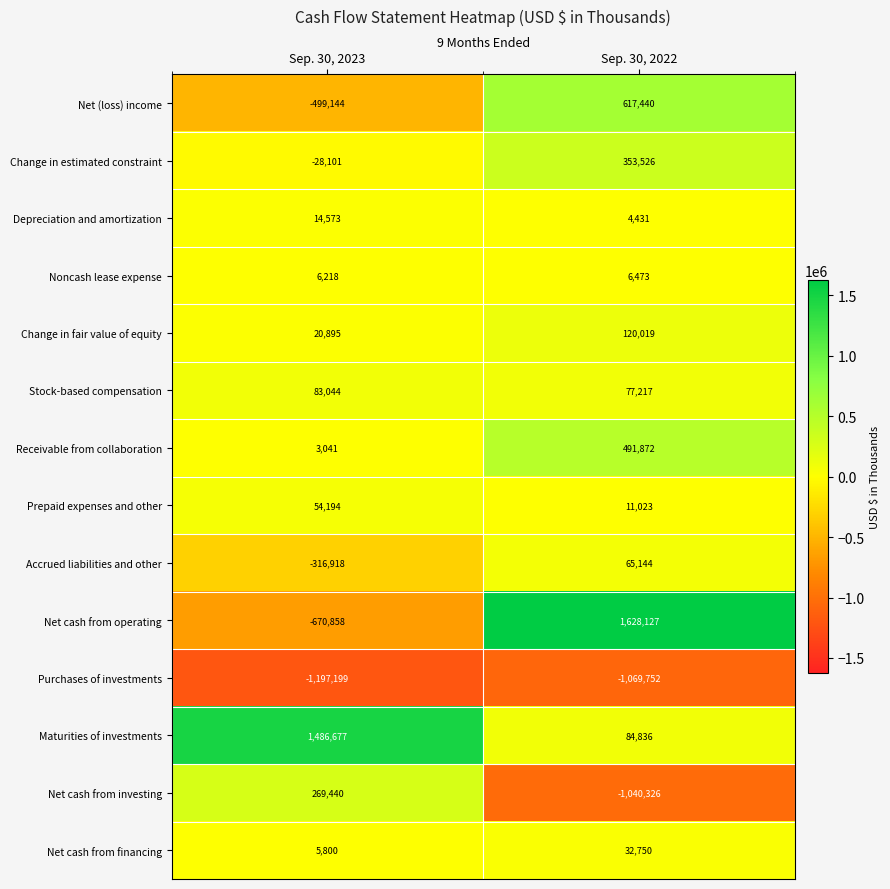

What is the total value across all series at Sep. 30, 2022?

1382780